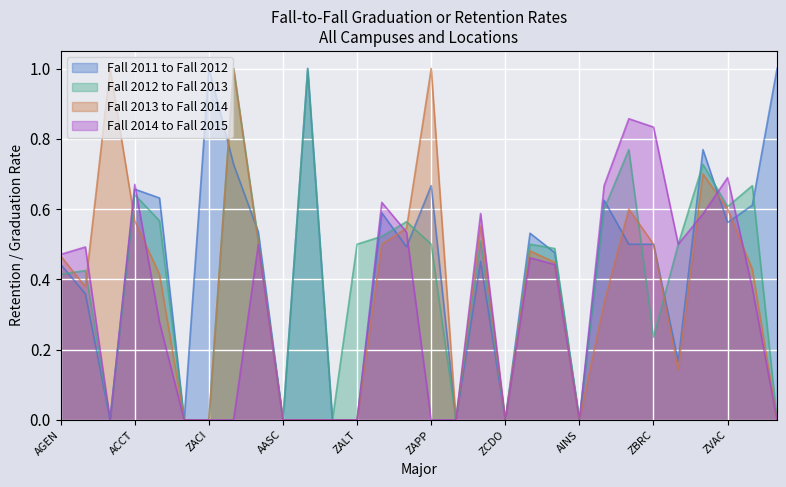

How many interior local peaks does the Fall 2012 to Fall 2013 series have?

10